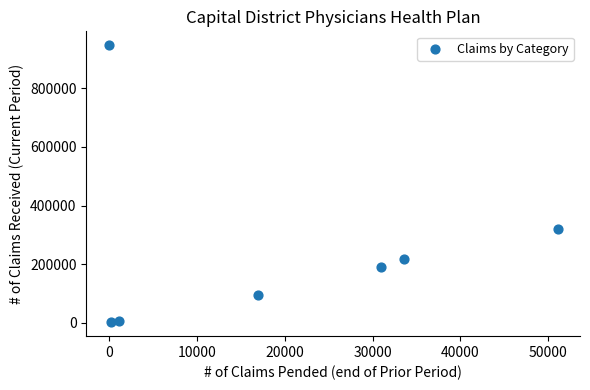

What Y value in the scatter plot is closest to 474172?

321132